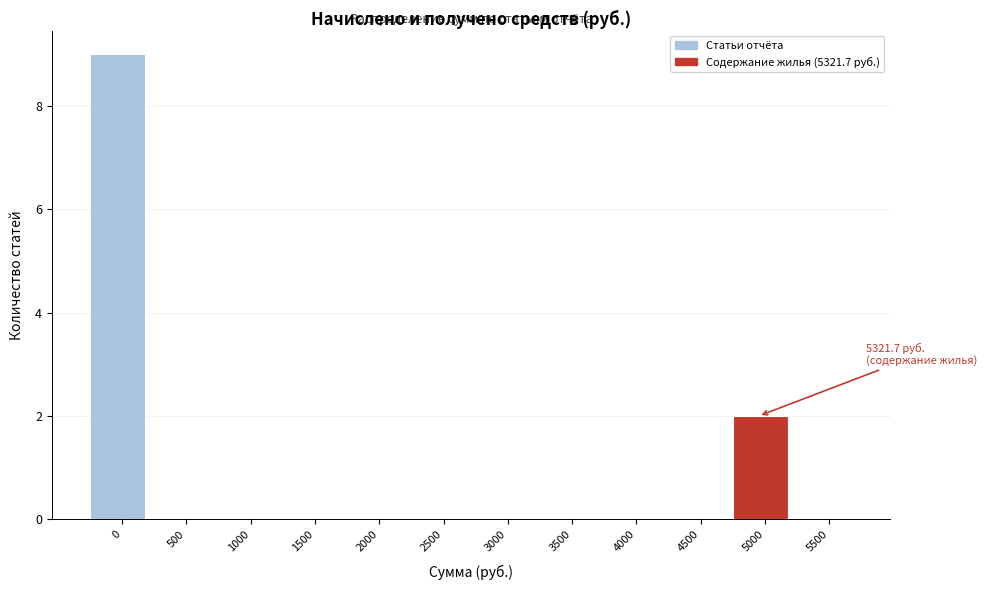

Reading left to right, list all the values displayed in this chart.

0=9	500=0	1000=0	1500=0	2000=0	2500=0	3000=0	3500=0	4000=0	4500=0	5000=2	5500=0